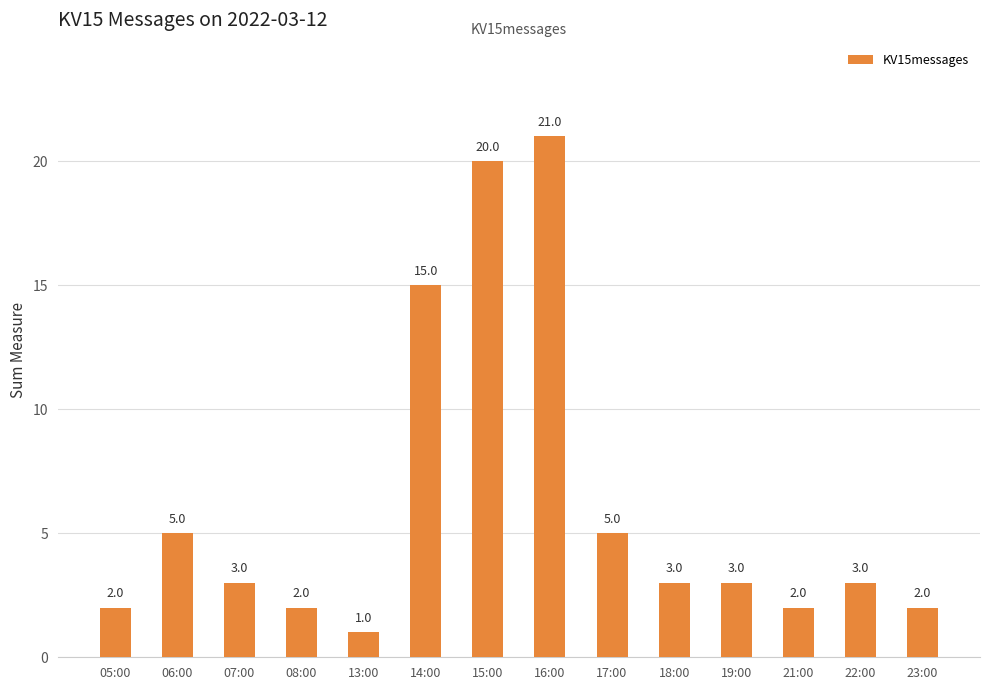

Approximately how many times larger is the value at 05:00 compared to 06:00?

0.4